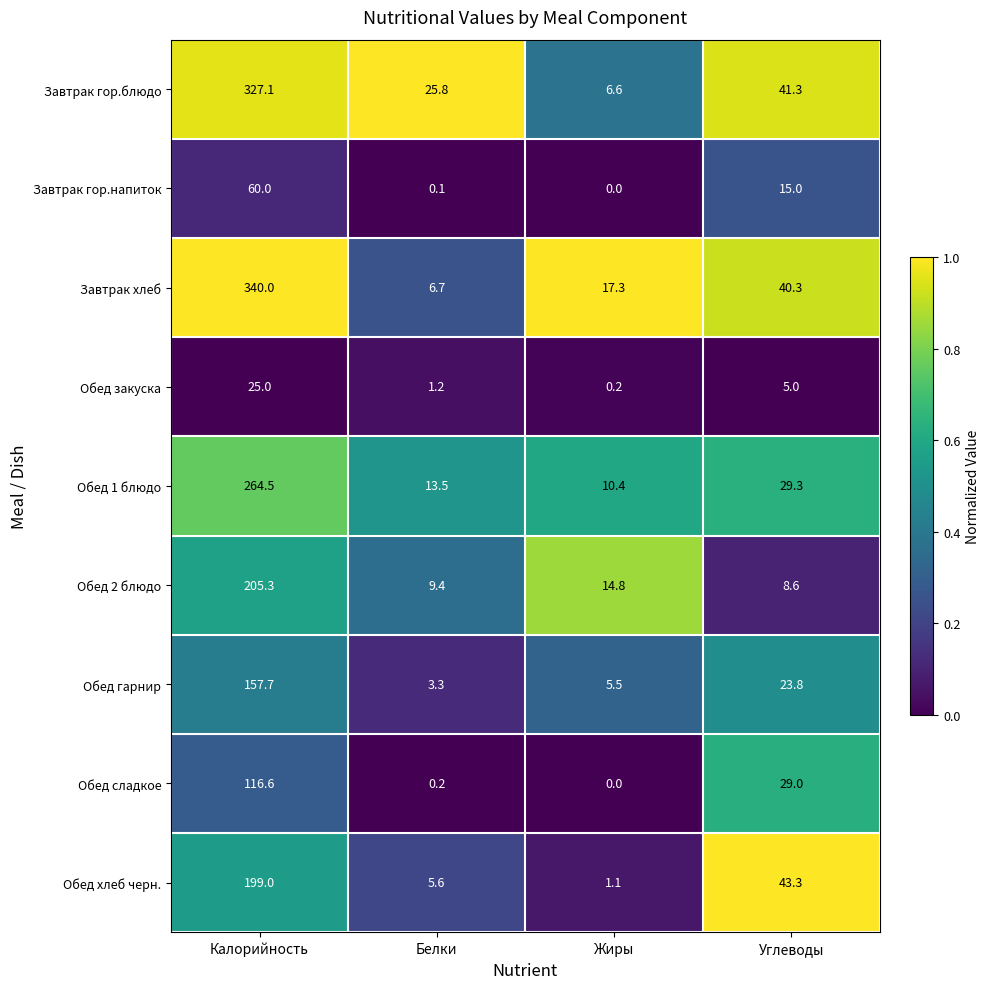

What is the average value of the Обед 1 блюдо series?

79.4